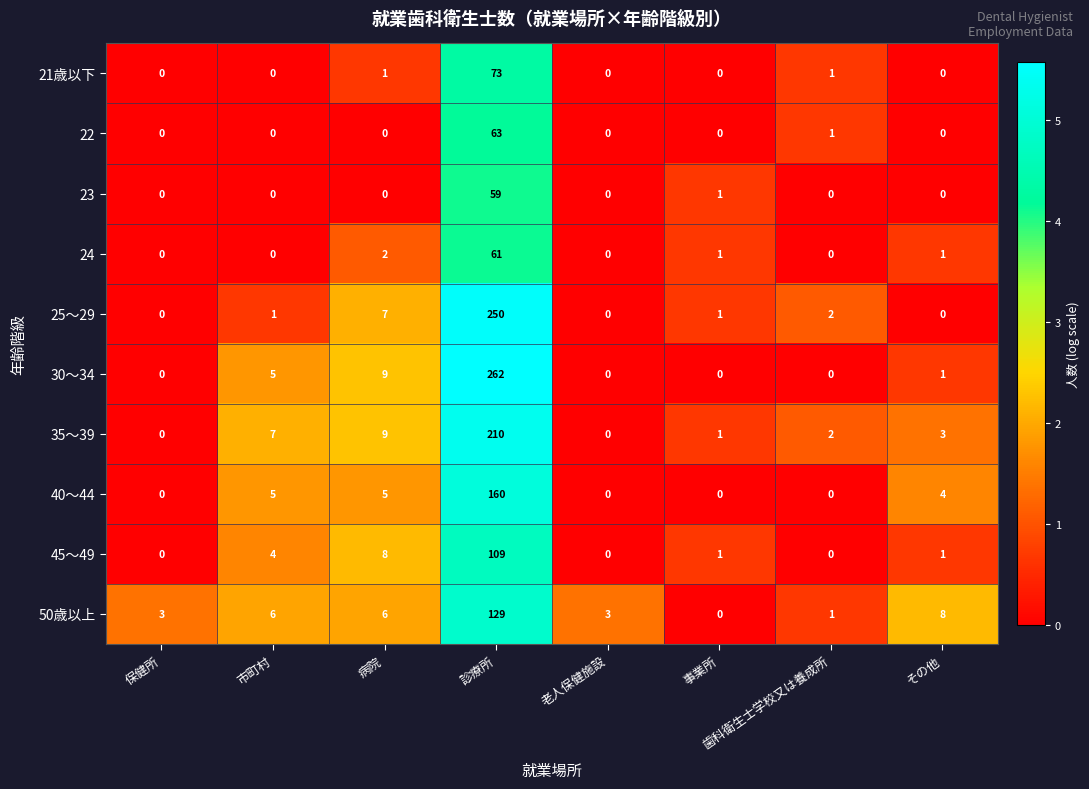

Rank the series by their maximum value, from lowest to highest.

23, 24, 22, 21歳以下, 45～49, 50歳以上, 40～44, 35～39, 25～29, 30～34